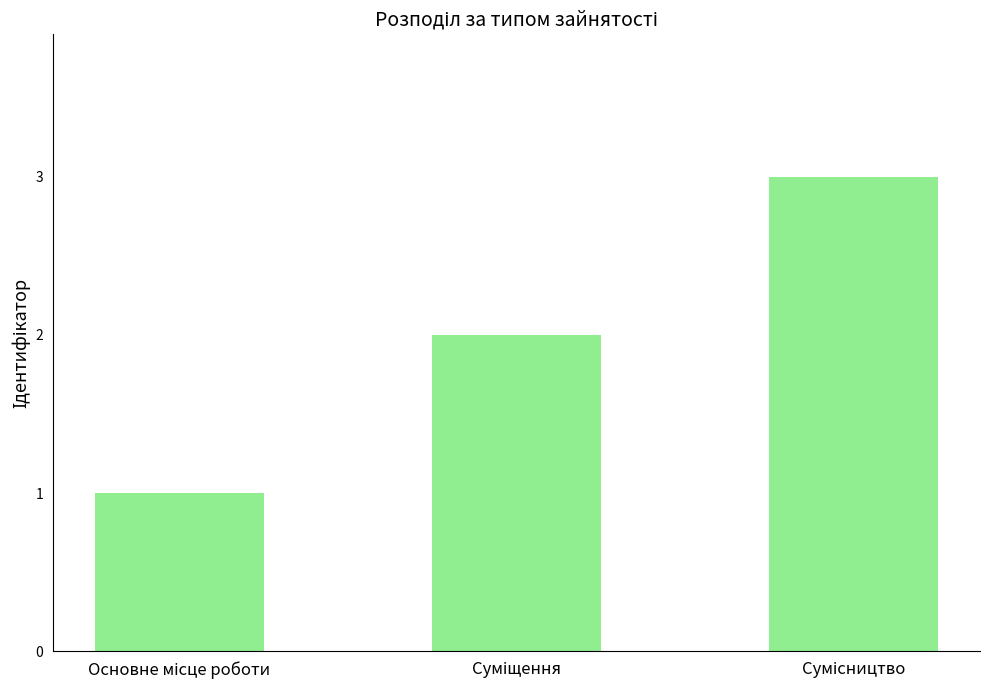

What is the value of the 3rd bar from the left?

3